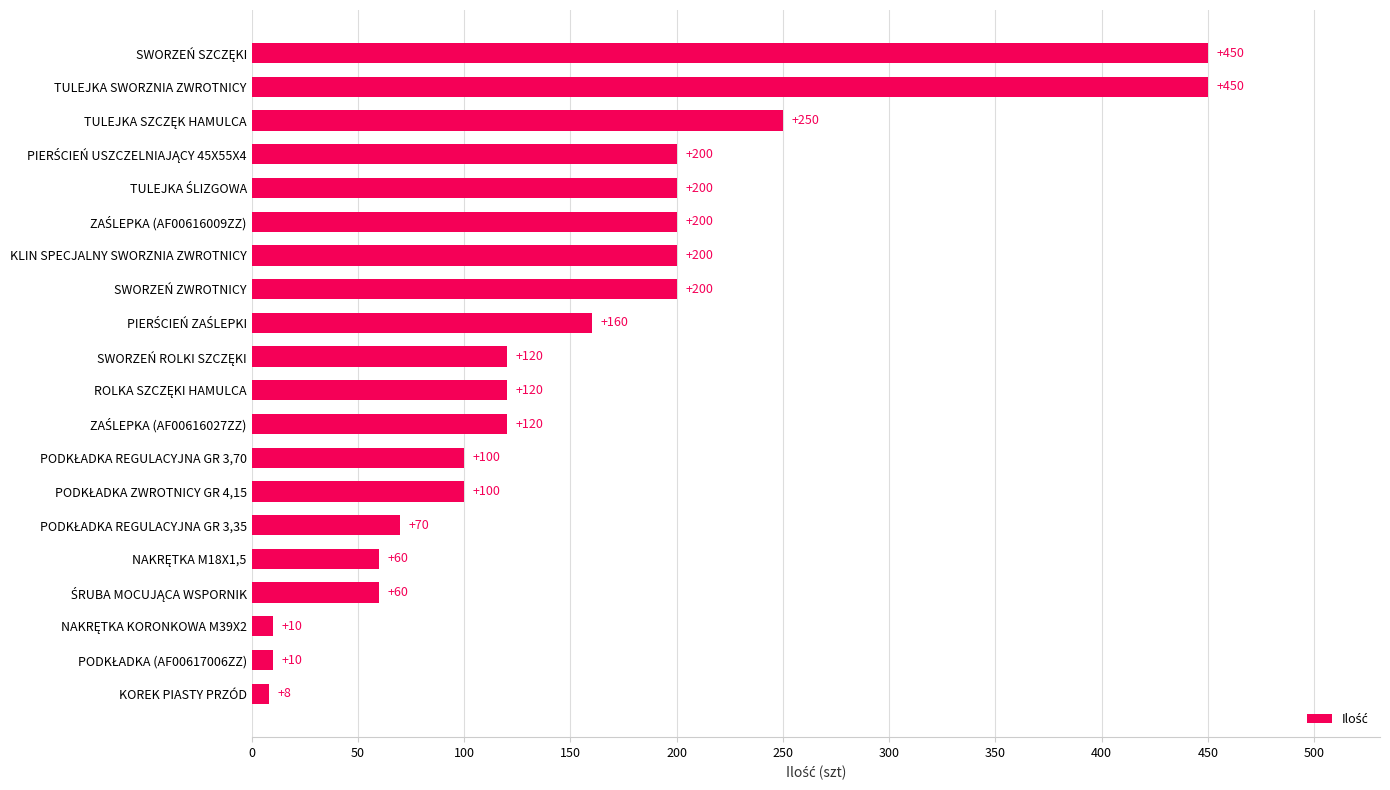

What is the average value?

154